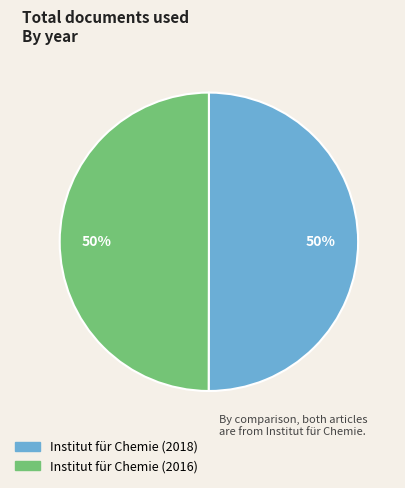

Approximately how many times larger is the value at Institut für Chemie (2018) compared to Institut für Chemie (2016)?

1.0